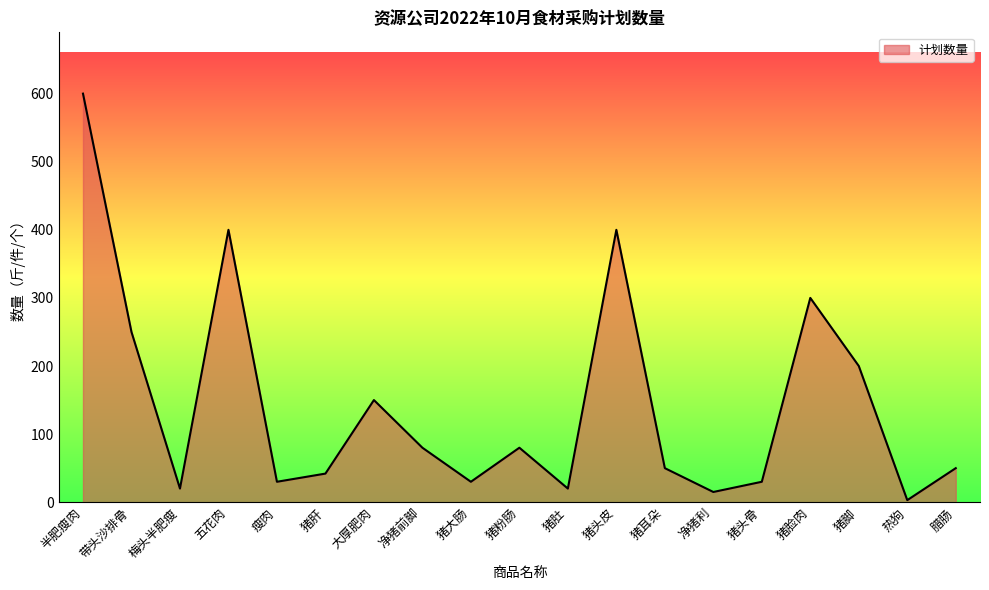

What is the difference between the maximum and minimum values?

597